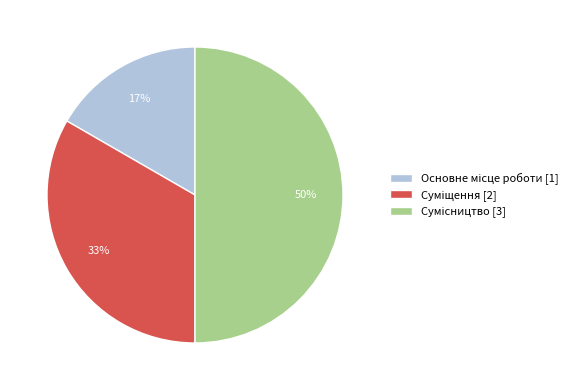

To the nearest percent, what is the difference between the largest and smallest slice percentages?

33%